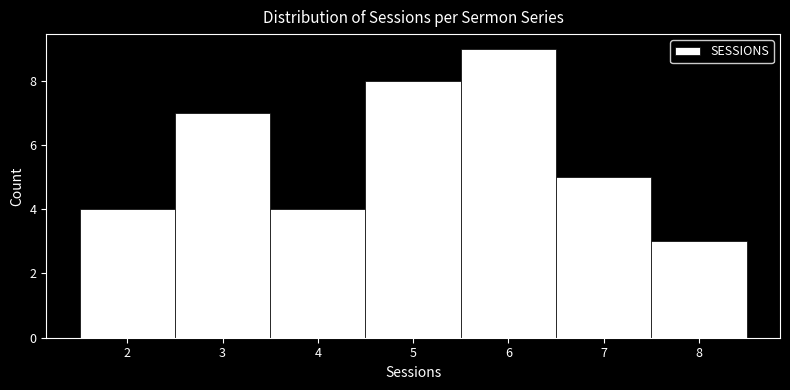

Reading left to right, list every bar in this chart as the range it spans on the x-axis followed by its height. The values are not printed on the chart, so give them approximately, as read against the axis.

1.5 to 2.5: 4
2.5 to 3.5: 7
3.5 to 4.5: 4
4.5 to 5.5: 8
5.5 to 6.5: 9
6.5 to 7.5: 5
7.5 to 8.5: 3